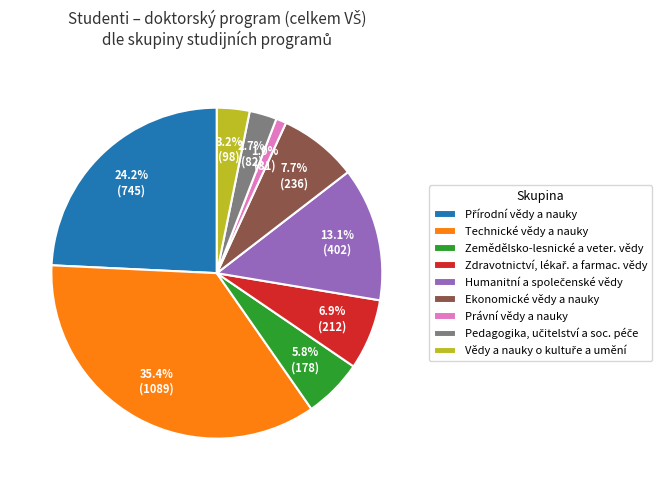

Which slice is the largest?

Technické vědy a nauky